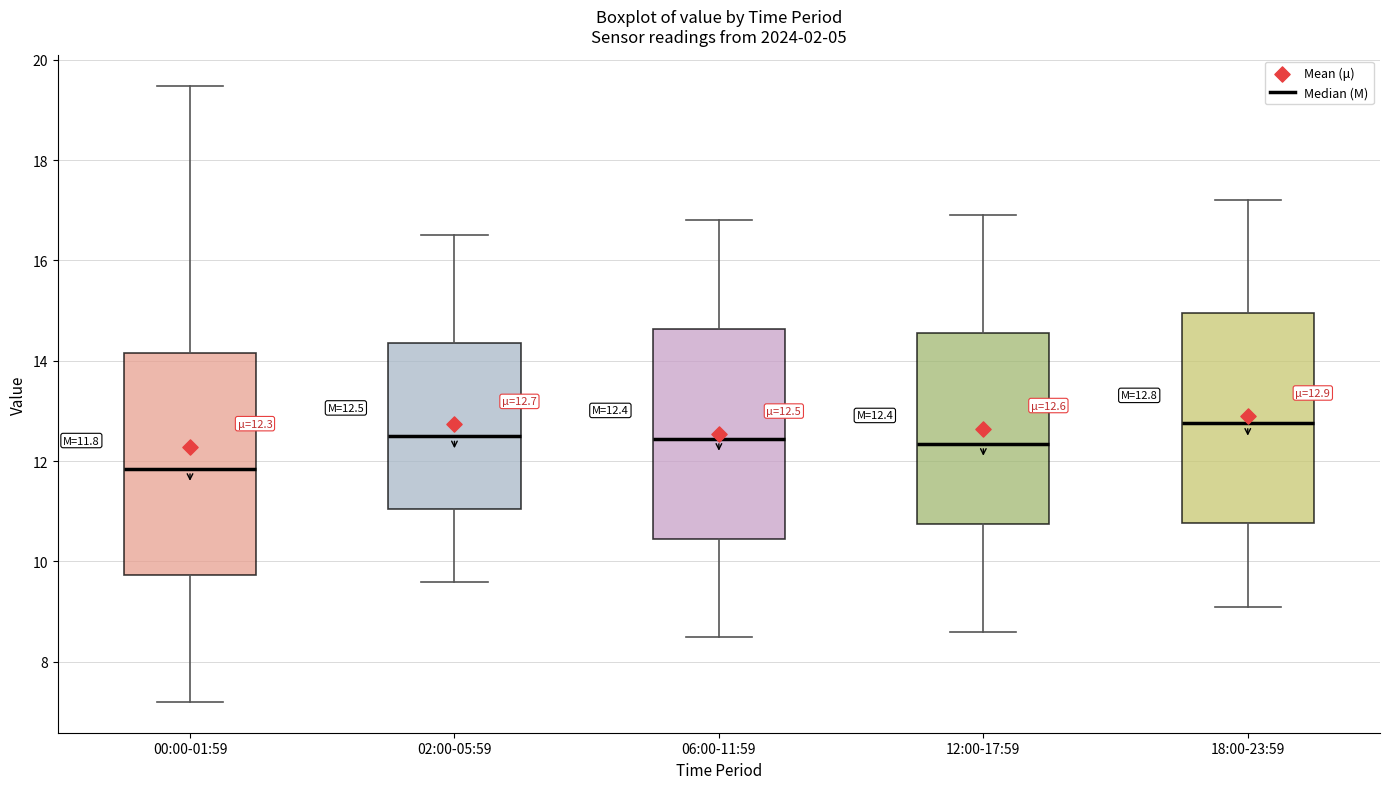

Which box's median line is the lowest?

00:00-01:59